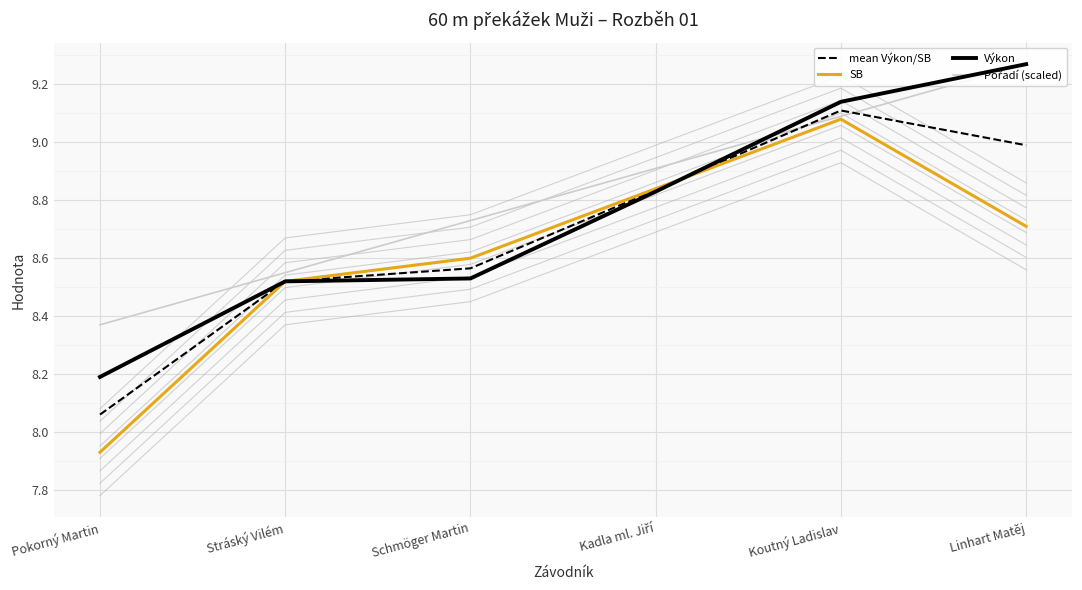

At Linhart Matěj, list the series in order from largest to smallest.

Výkon, Pořadí (scaled), mean Výkon/SB, SB